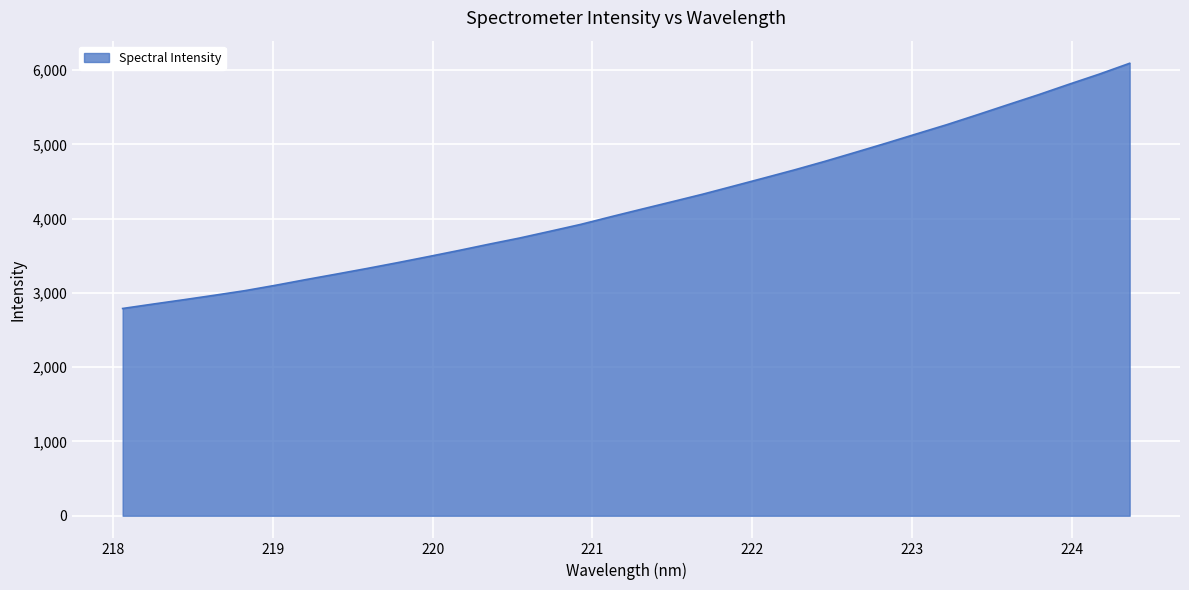

What is the maximum value shown in the chart?

6093.1